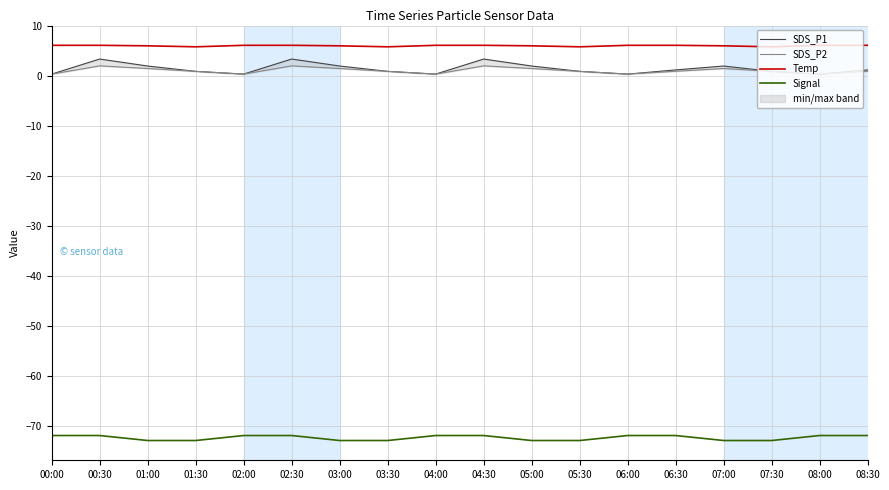

How many series are shown in this chart?

4